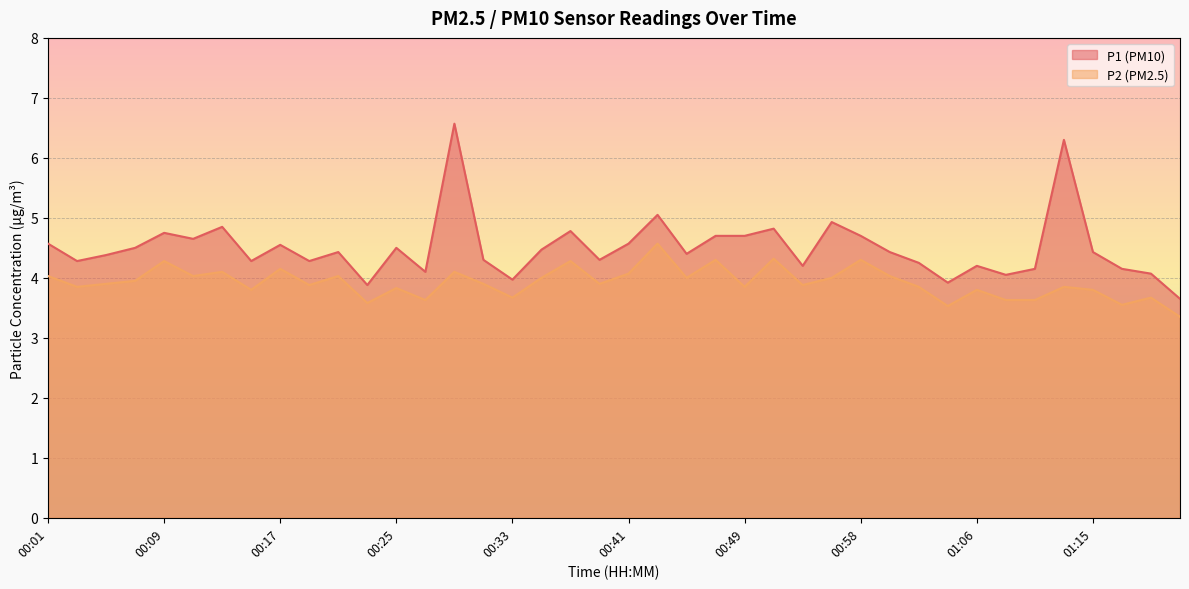

What are all the series names shown in the legend?

P1, P2